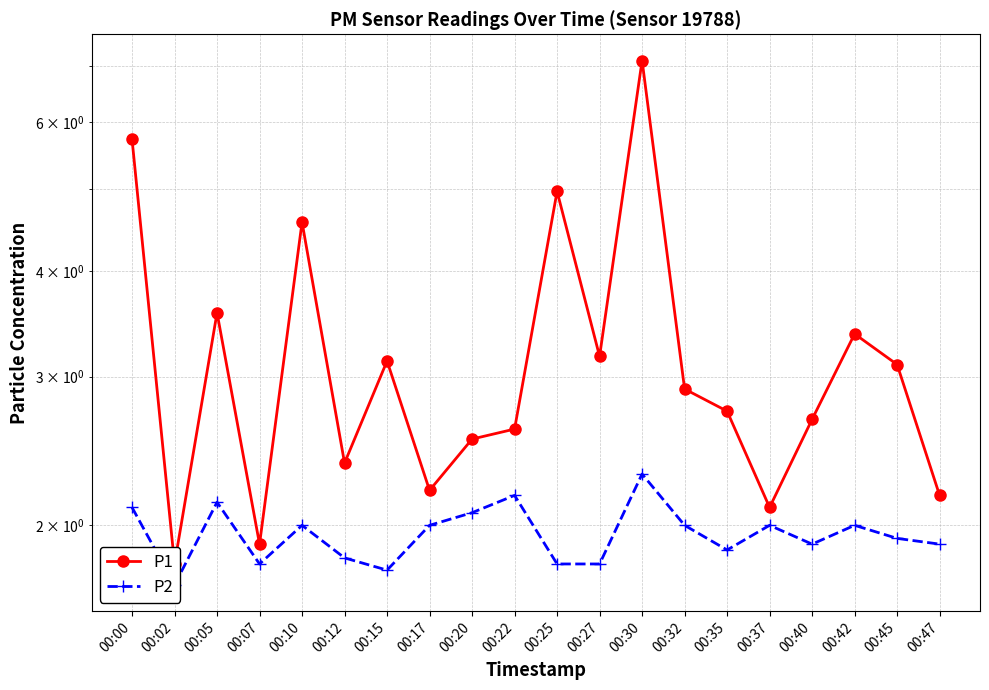

Where is the first local maximum for P2?

00:05